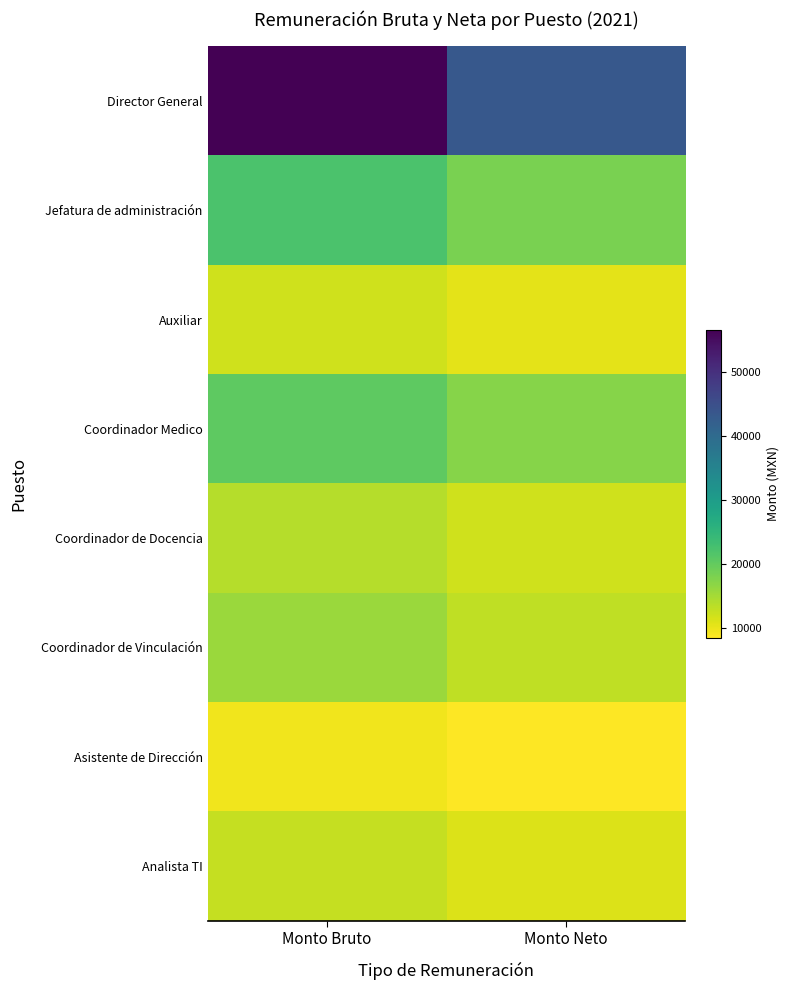

List the series in order of their peak value, highest first.

Director General, Jefatura de administración, Coordinador Medico, Coordinador de Vinculación, Coordinador de Docencia, Analista TI, Auxiliar, Asistente de Dirección